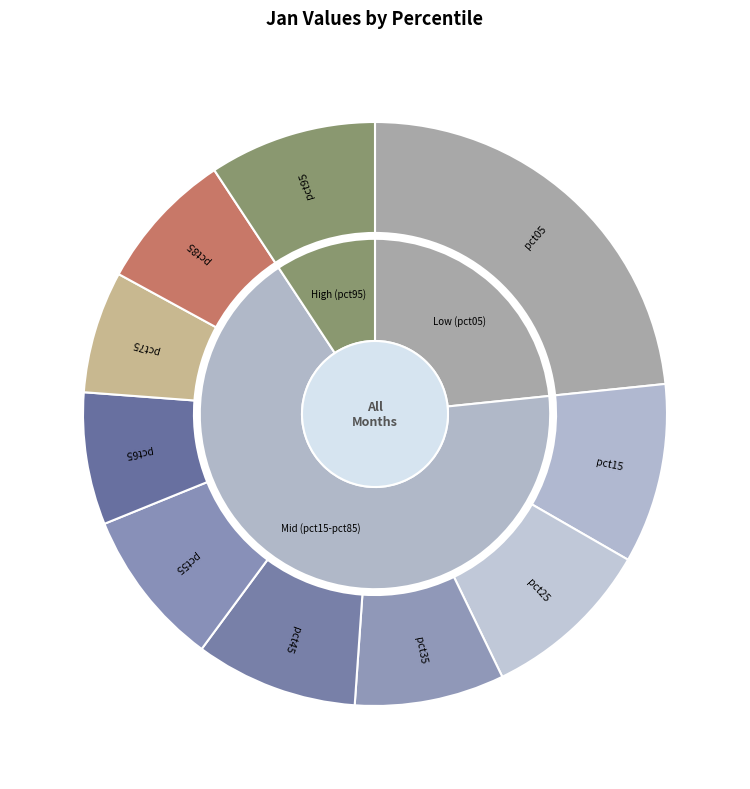

Rank the categories by value from lowest to highest.

pct75, pct65, pct85, pct35, pct55, pct45, pct95, pct25, pct15, pct05